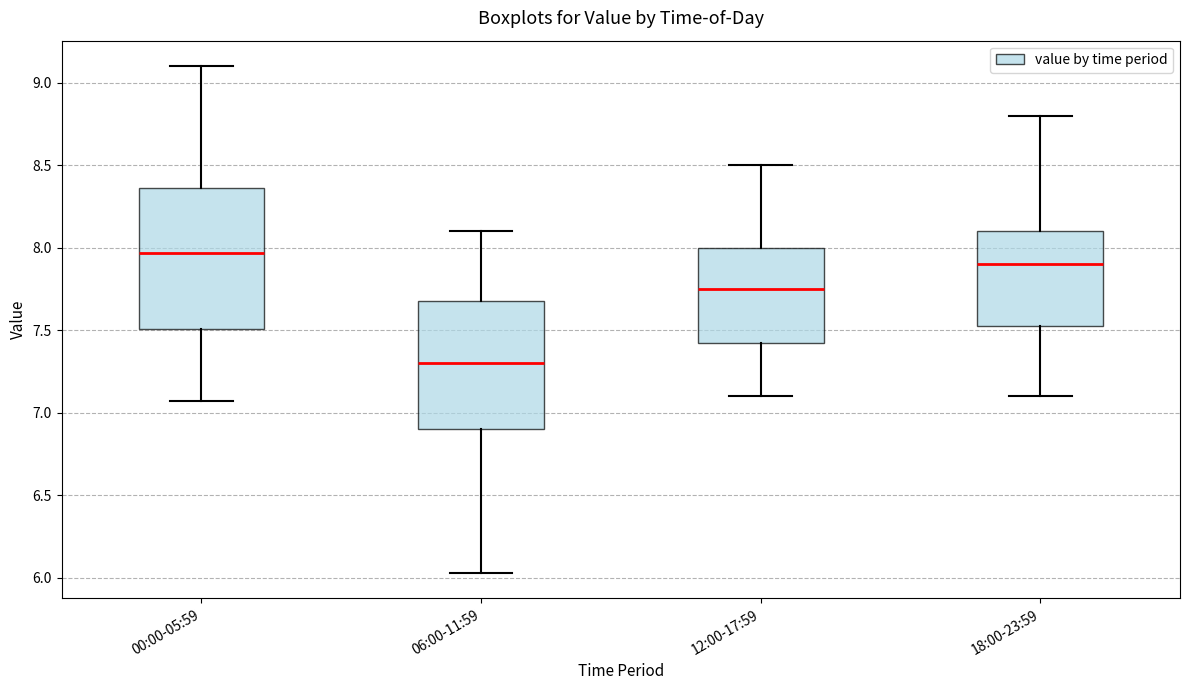

Reading left to right, transcribe this box plot: for each box, give where its median line is, the range the box spans, and where its two whiskers end, as read against the y-axis. The values are not printed on the chart, so give them approximately, as read against the axis.

00:00-05:59: median 7.95, box 7.50 to 8.35, whiskers 7.05 to 9.10
06:00-11:59: median 7.30, box 6.90 to 7.70, whiskers 6.05 to 8.10
12:00-17:59: median 7.75, box 7.45 to 8.00, whiskers 7.10 to 8.50
18:00-23:59: median 7.90, box 7.55 to 8.10, whiskers 7.10 to 8.80